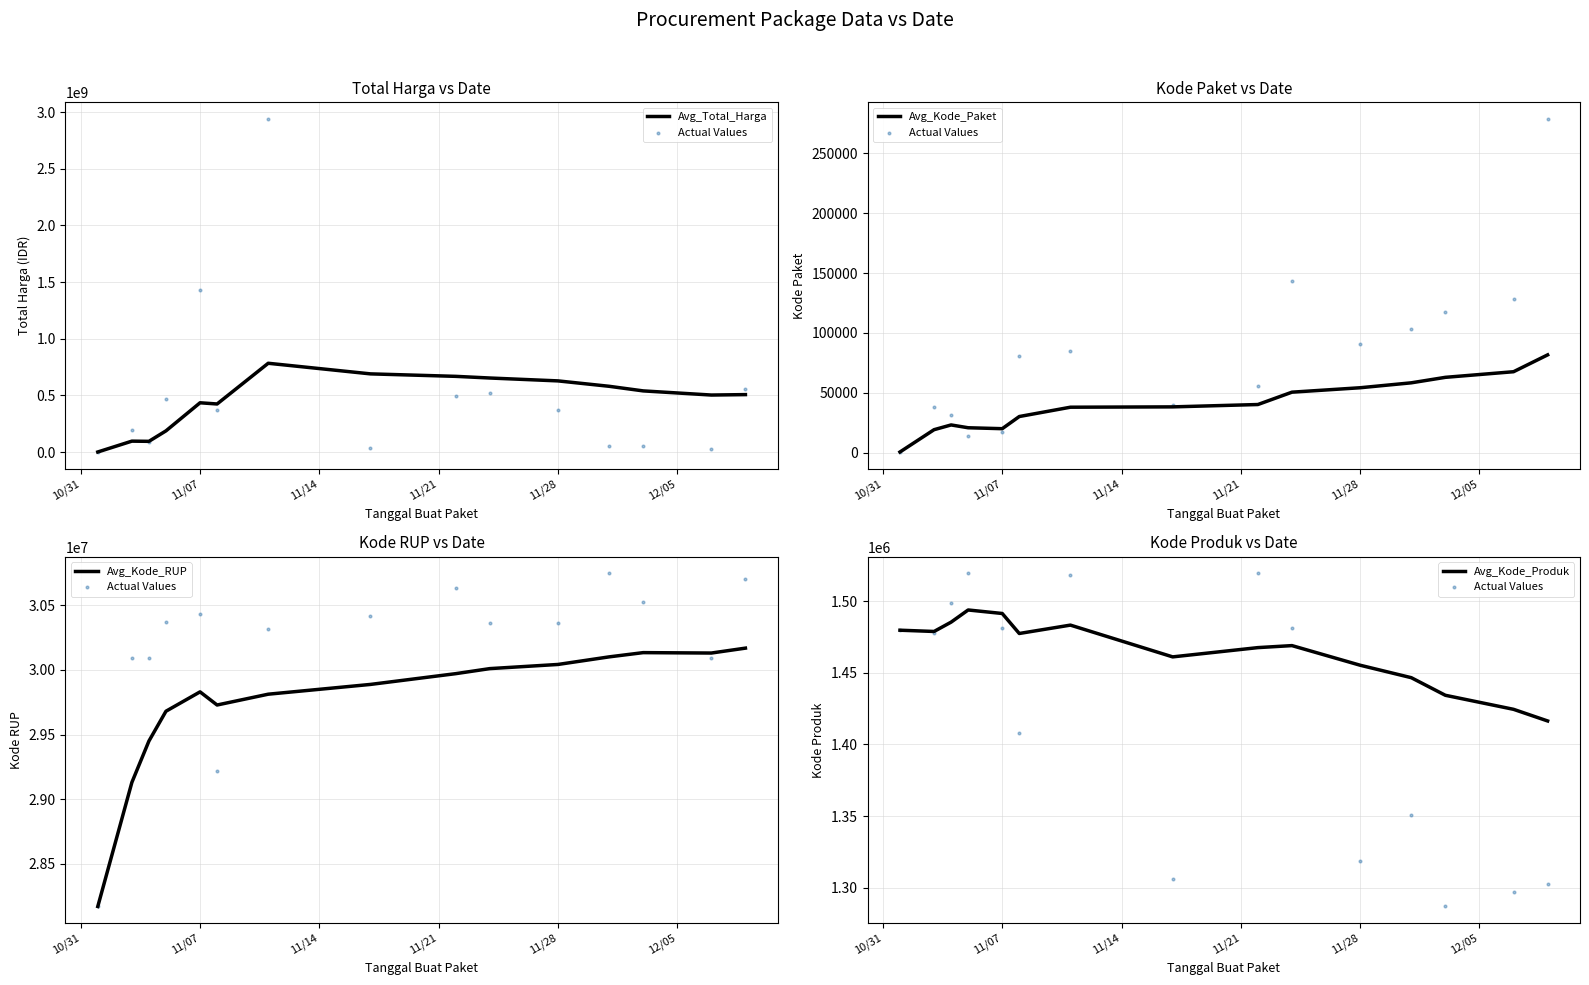

What is the highest value of the Avg_Total_Harga series?

783233469.3